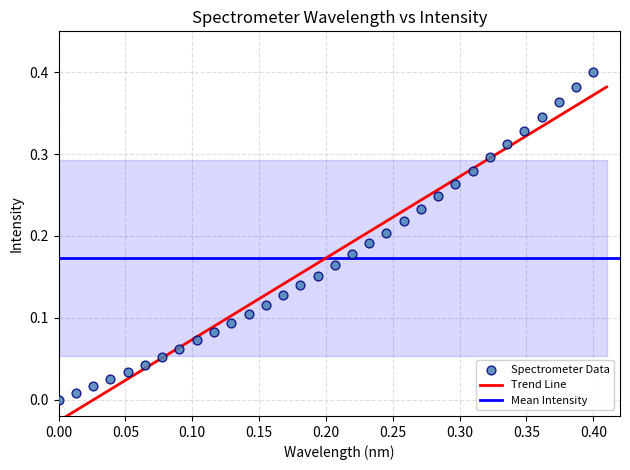

Count the number of points in this scatter plot.

32